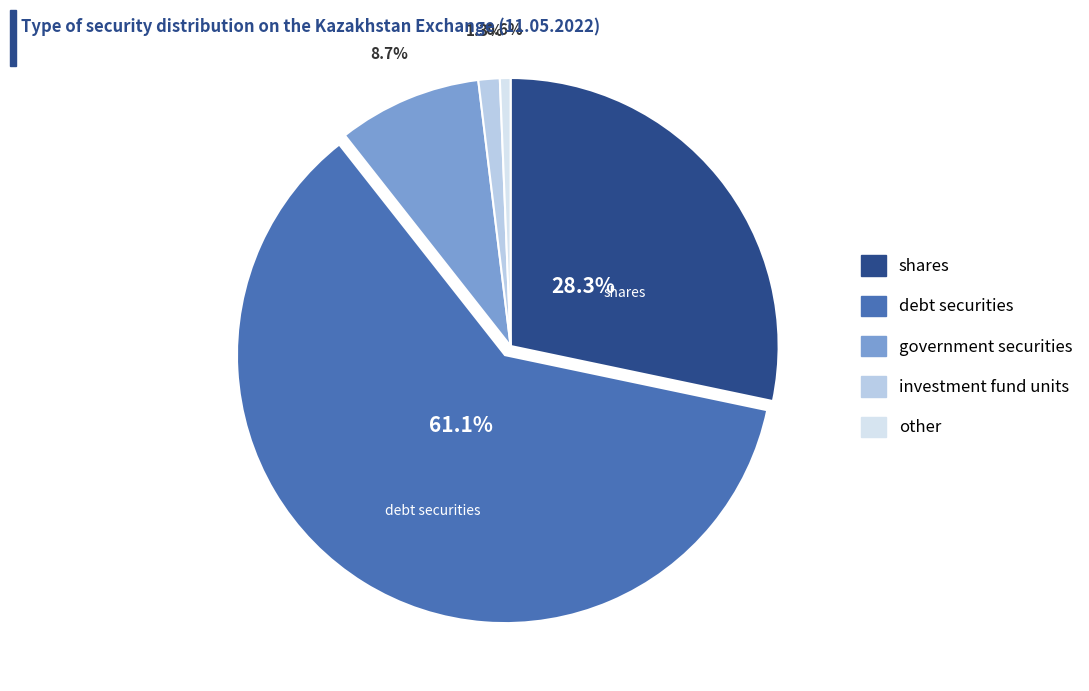

How many segments does this pie chart have?

5